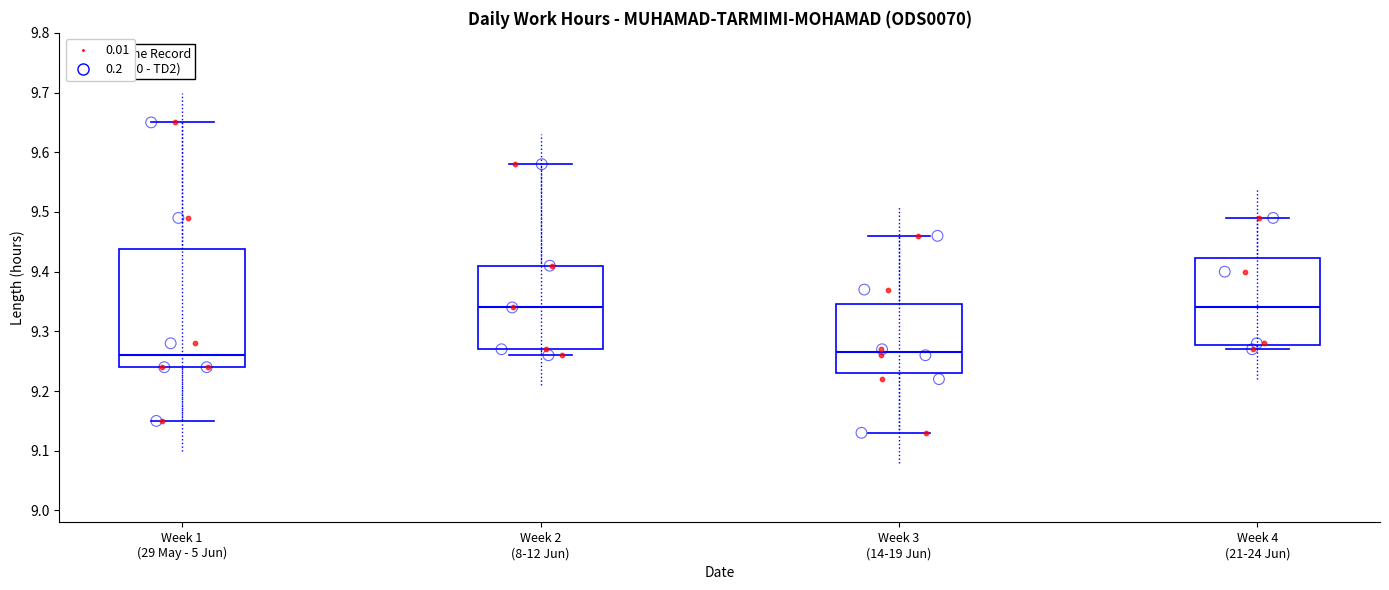

Where does the median line of the box for Week 4 (21-24 Jun) sit on the y-axis? The values are not printed on the chart, so give them approximately, as read against the axis.

9.34